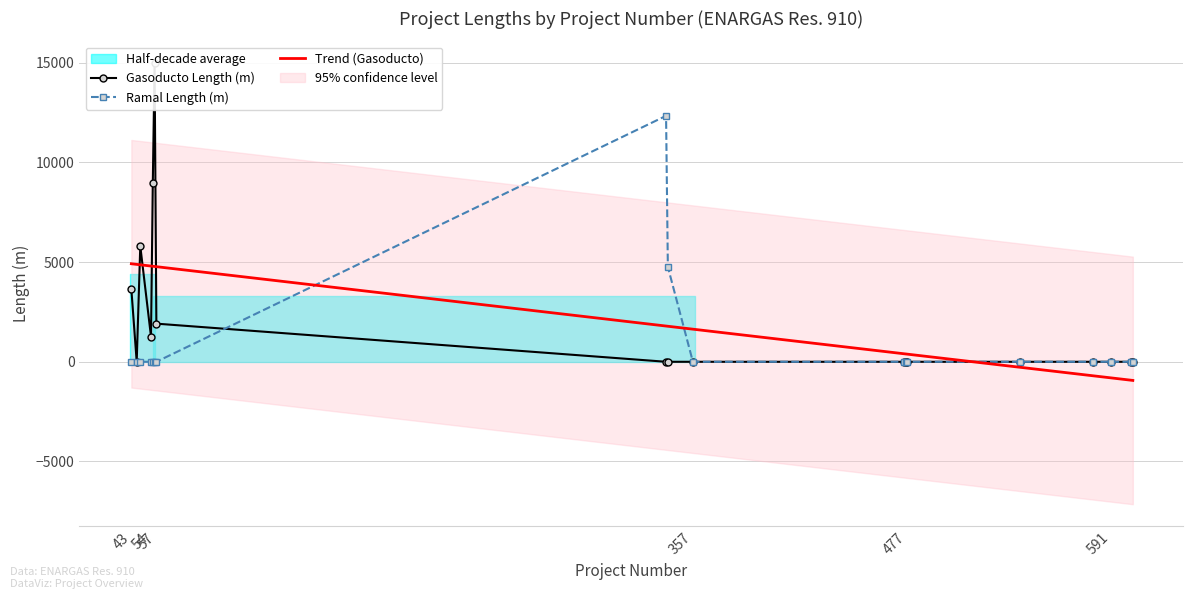

The Trend (Gasoducto) series shows 3199.6 at 477. True or false?

False